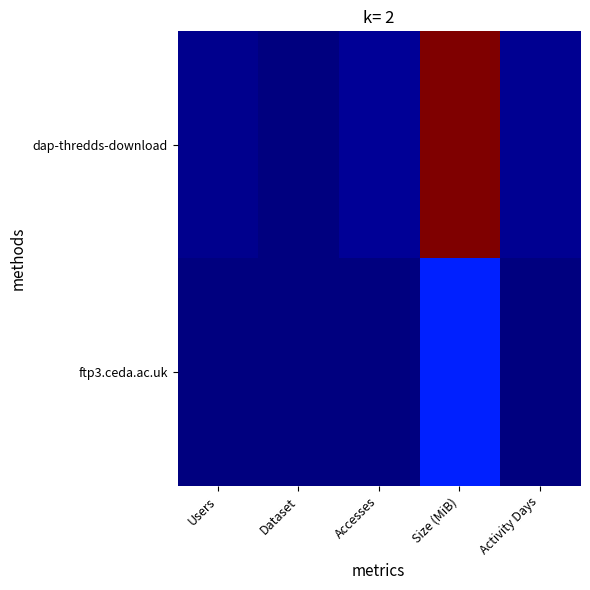

Between Dataset and Activity Days, which series saw the biggest shift?

dap-thredds-download